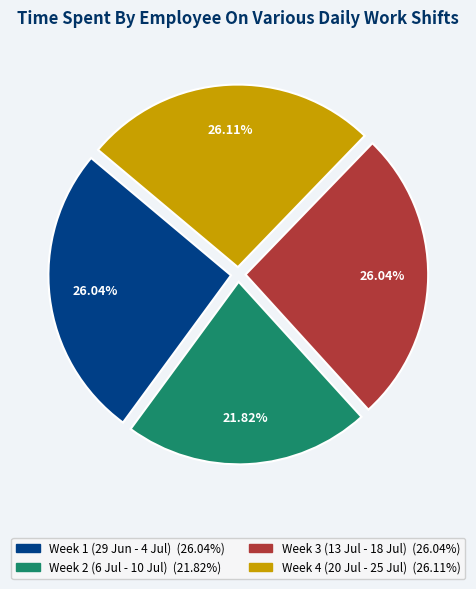

Is there a majority slice in this chart?

No